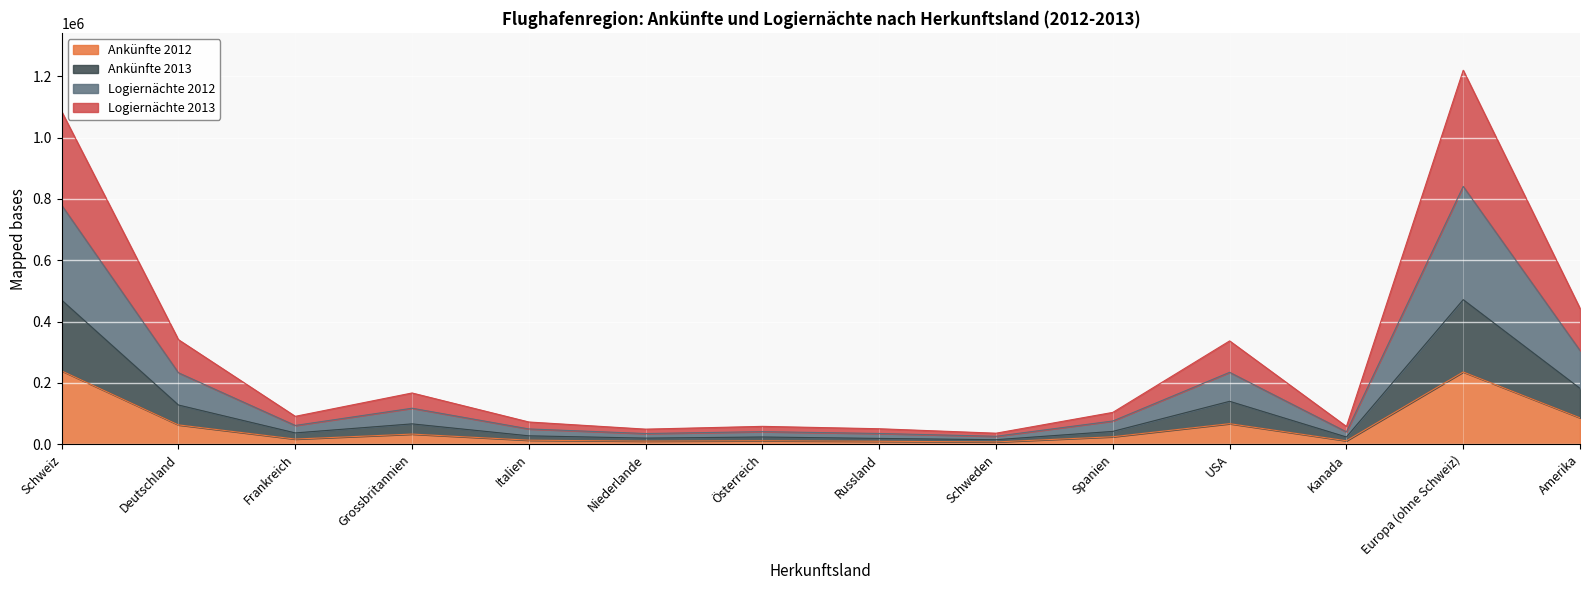

How many categories are shown in the chart?

14